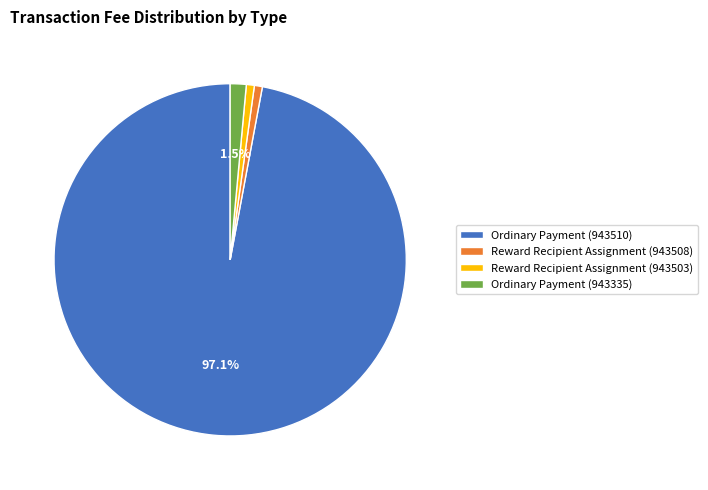

Which slice is the largest?

Ordinary Payment (943510)